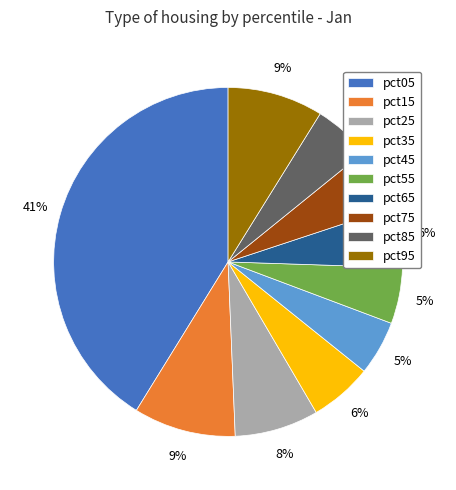

Is the sum of pct45 and pct65 greater than half?

No